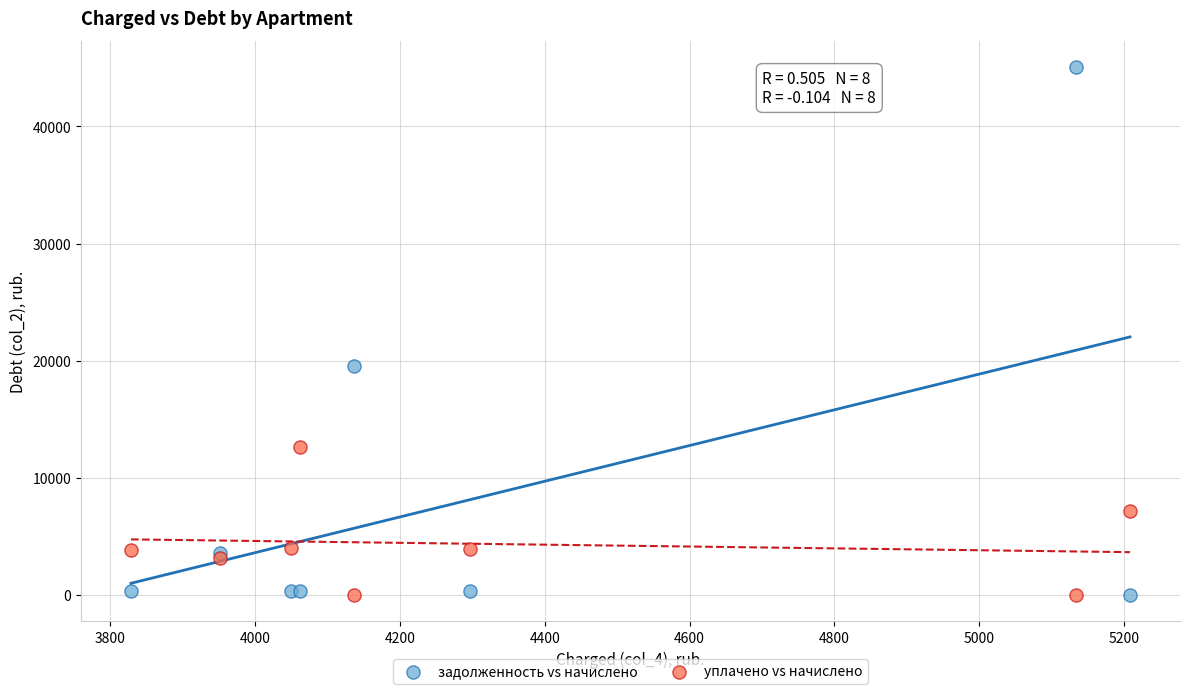

Which series reaches the maximum Y coordinate?

задолженность vs начислено